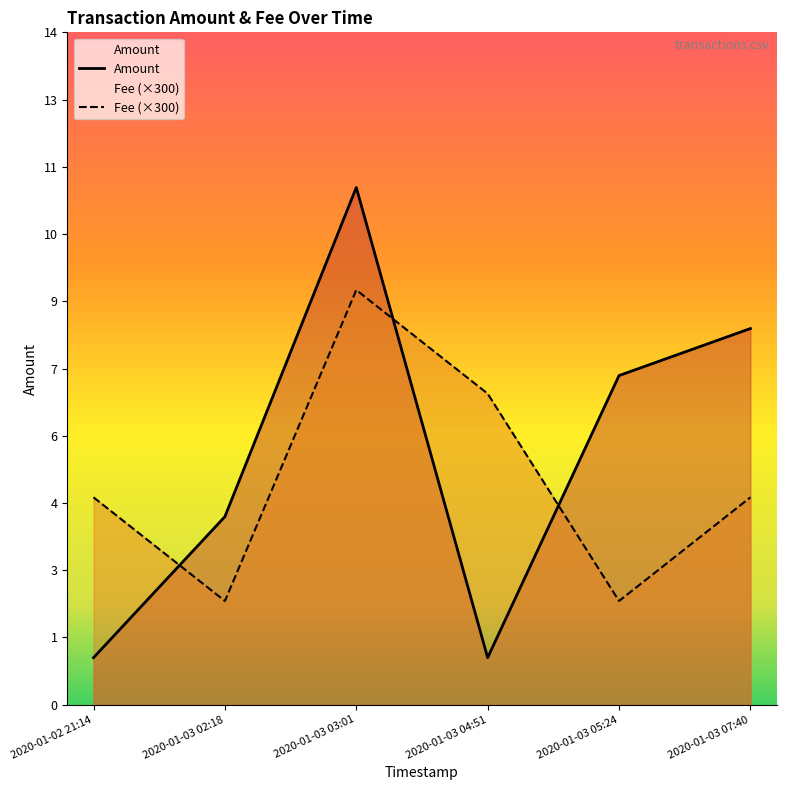

Which series ends up on top after the final intersection of Amount and Fee (×300)?

Amount